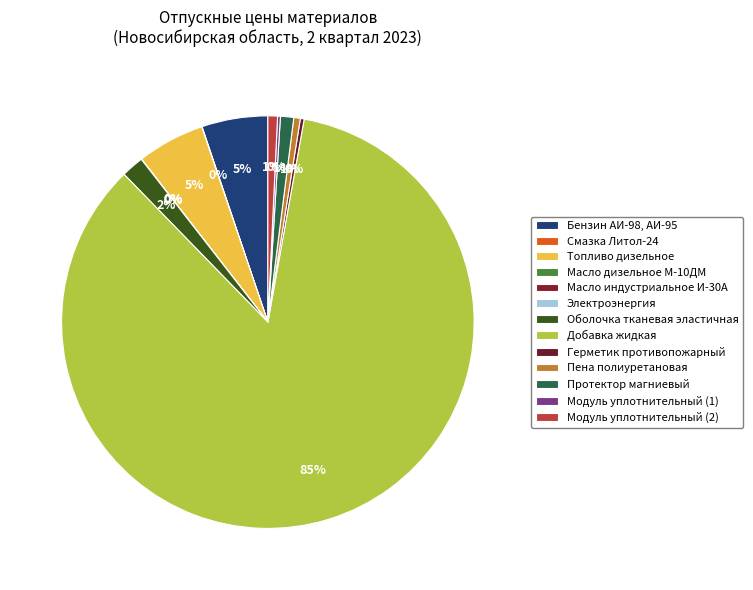

Does Топливо дизельное account for over 50% of the chart?

No